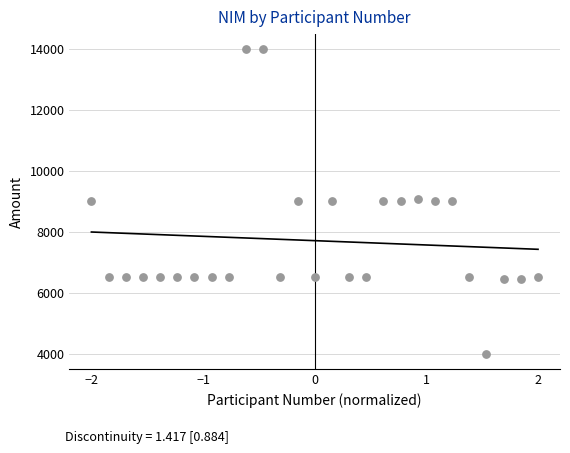

What is the range of X values (max minus min)?

4.0